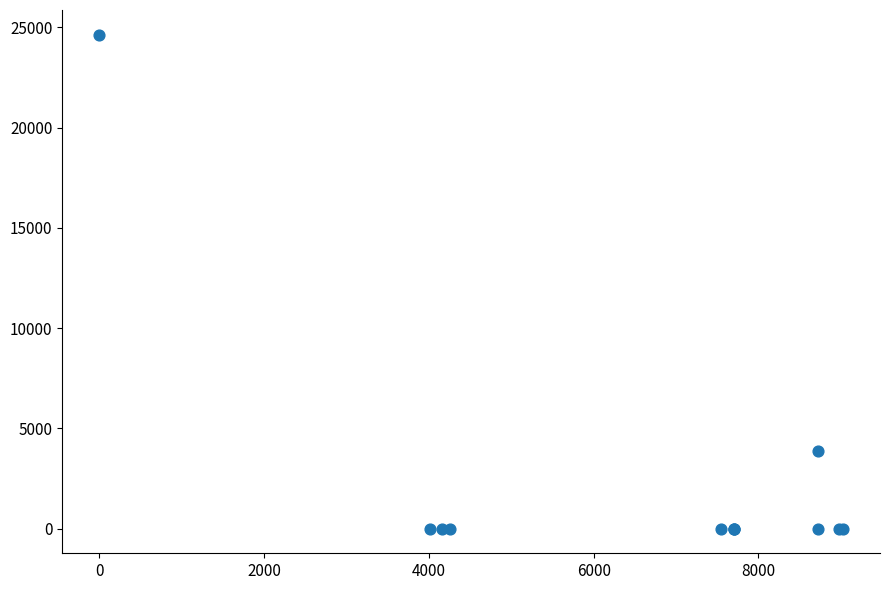

What Y value in the scatter plot is closest to 12319?

3893.0